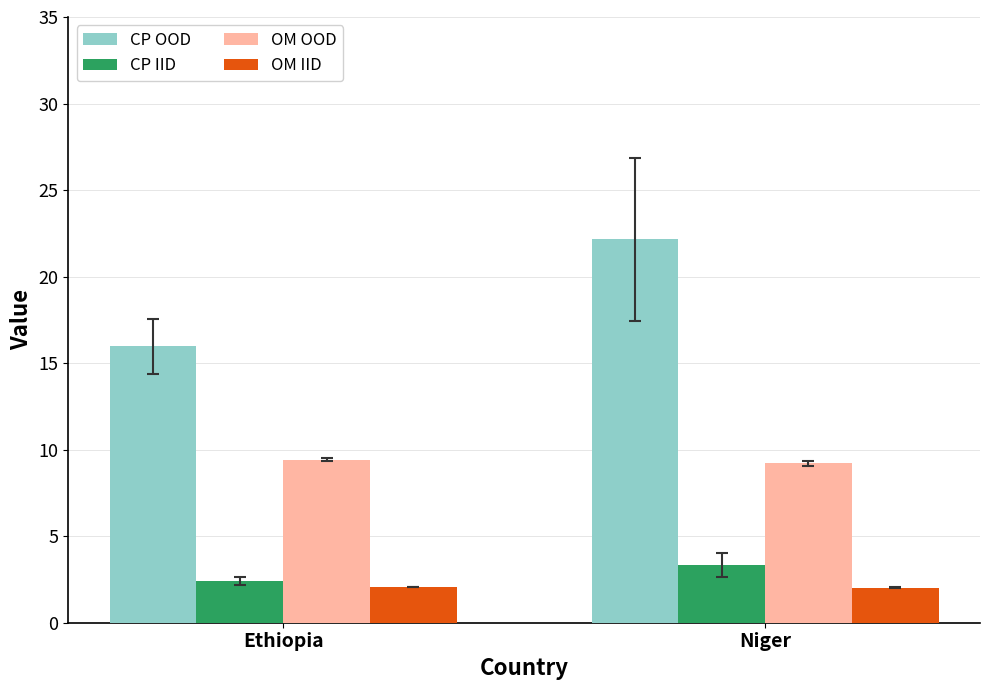

What is the difference between the maximum and minimum values in the OM OOD series?

0.2